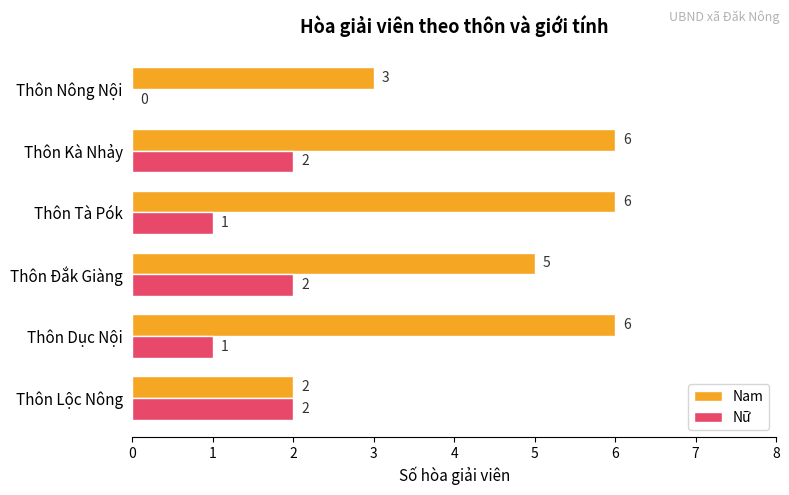

How many distinct data groups are displayed?

2